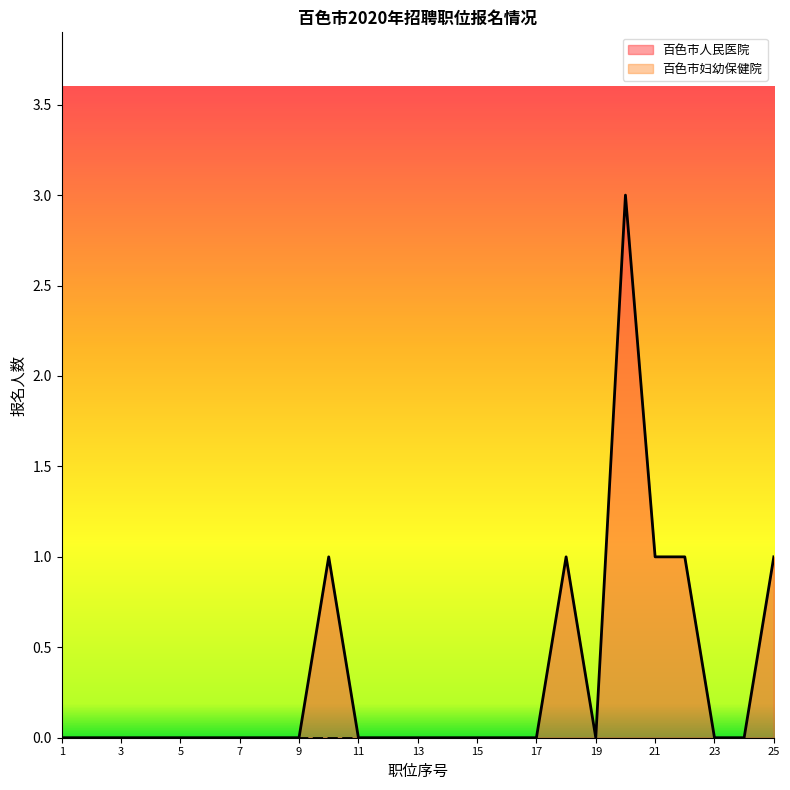

Rank the categories by value from highest to lowest.

20, 10, 18, 21, 22, 25, 1, 2, 3, 4, 5, 6, 7, 8, 9, 11, 12, 13, 14, 15, 16, 17, 19, 23, 24